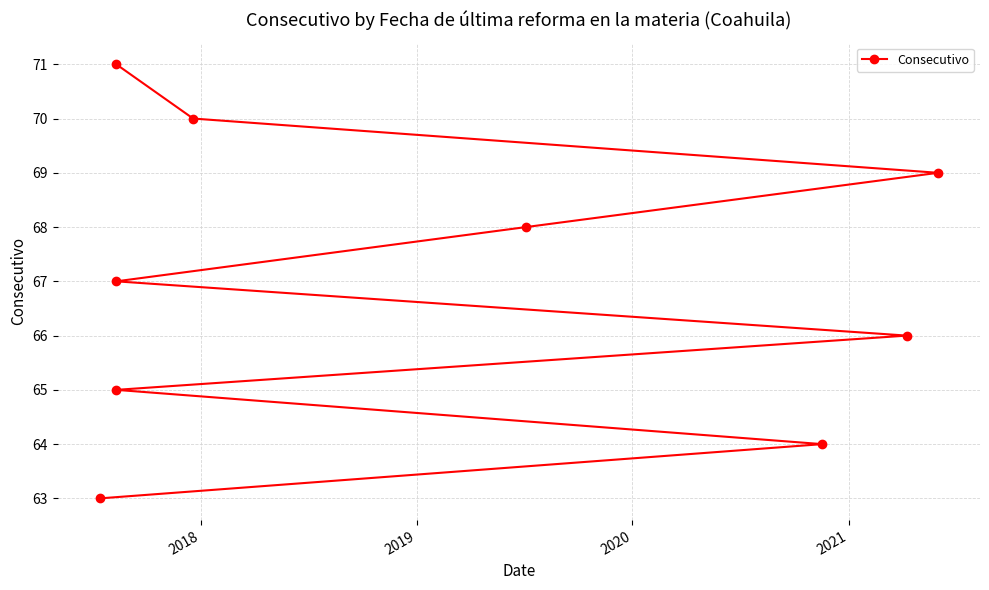

The value at 6 is 30. True or false?

False